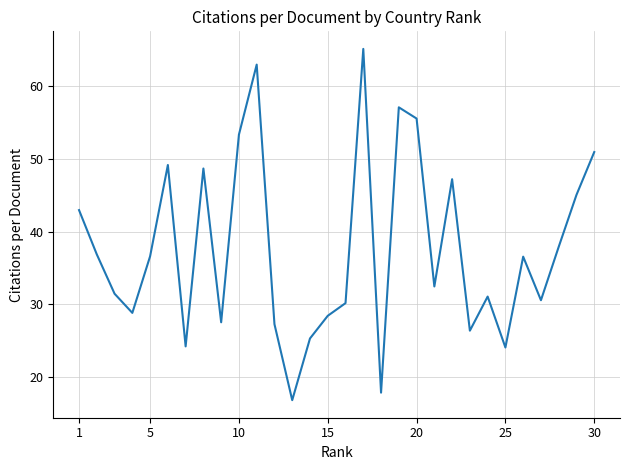

Count the number of categories in the chart.

30